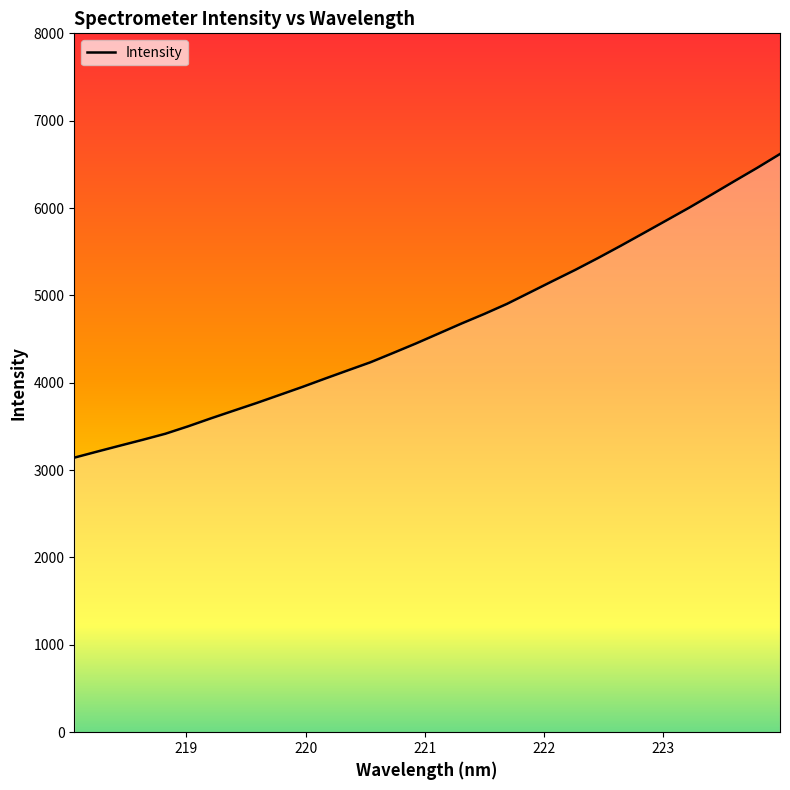

What is the average value?

4640.7